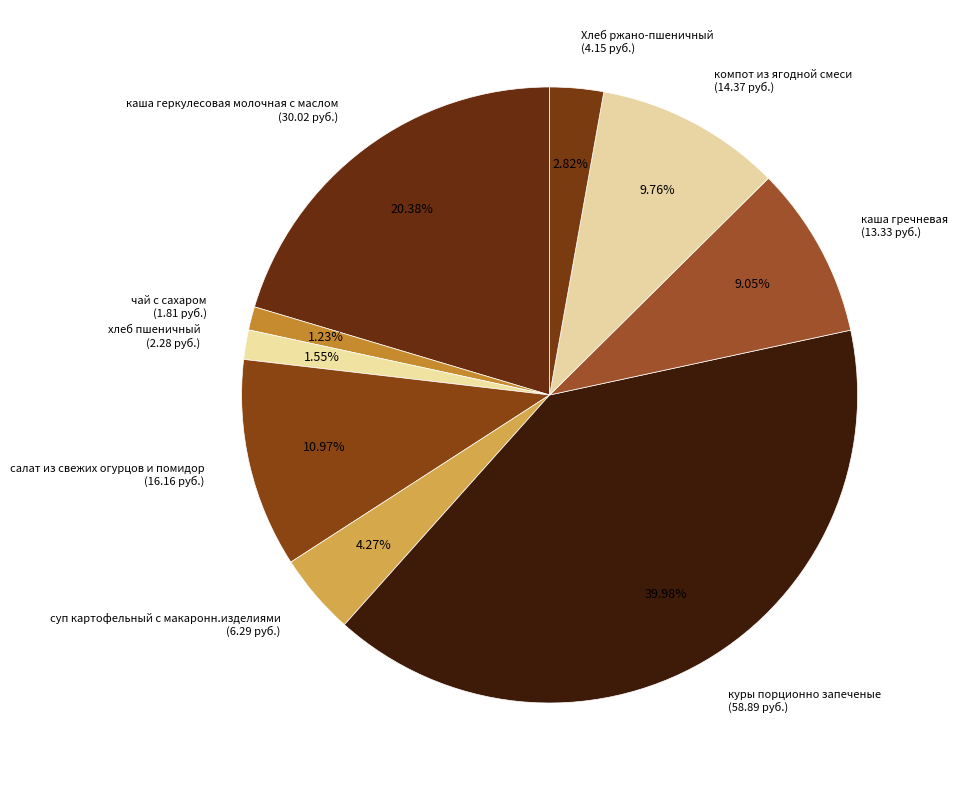

Between каша гречневая (13.33 руб.) and хлеб пшеничный (2.28 руб.), which is larger?

каша гречневая (13.33 руб.)